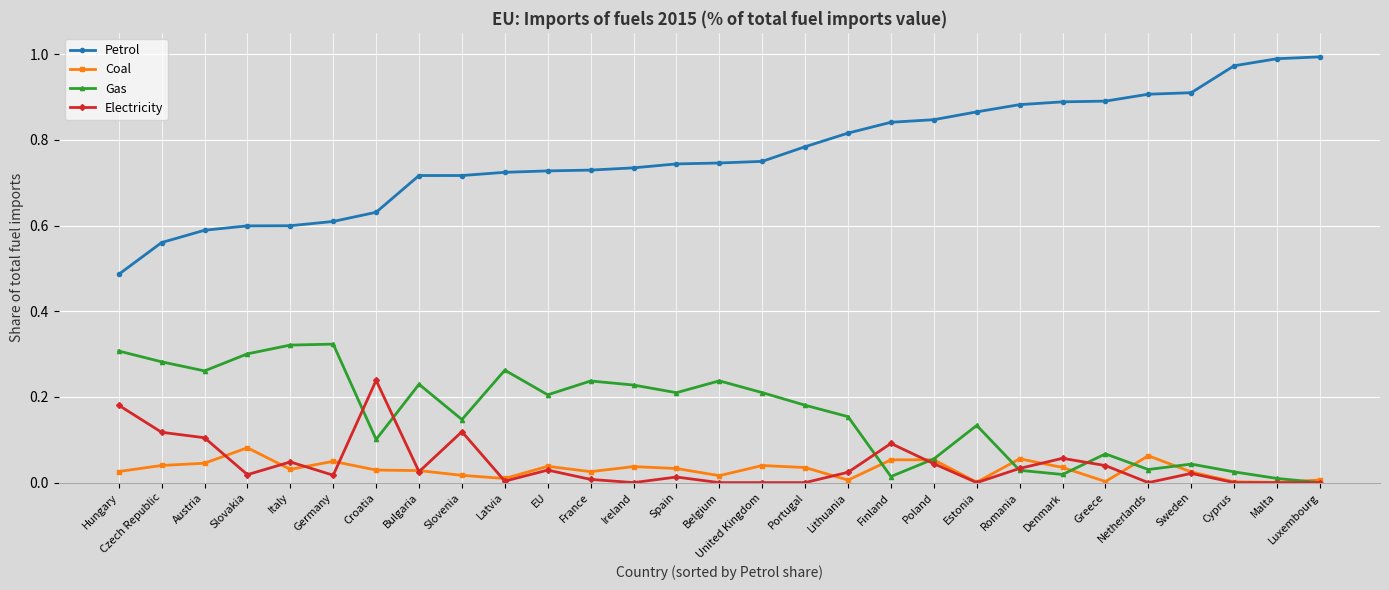

Rank the series by their maximum value, from lowest to highest.

Coal, Electricity, Gas, Petrol